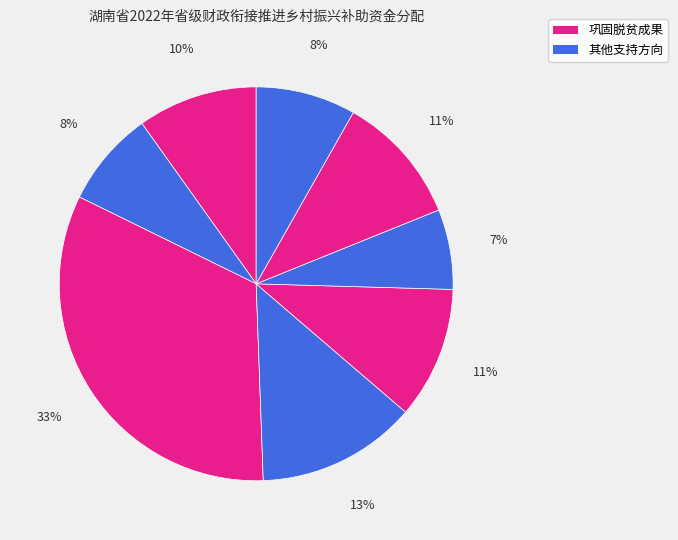

How many segments does this pie chart have?

8